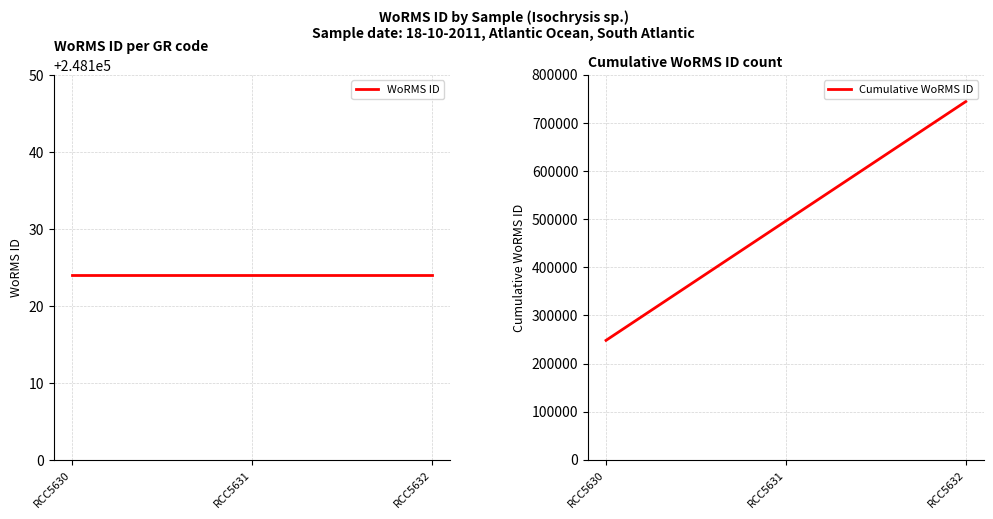

Reading right to left, what are all the values shown in this chart?

WoRMS ID: 248124	248124	248124
Cumulative WoRMS ID: 744372	496248	248124